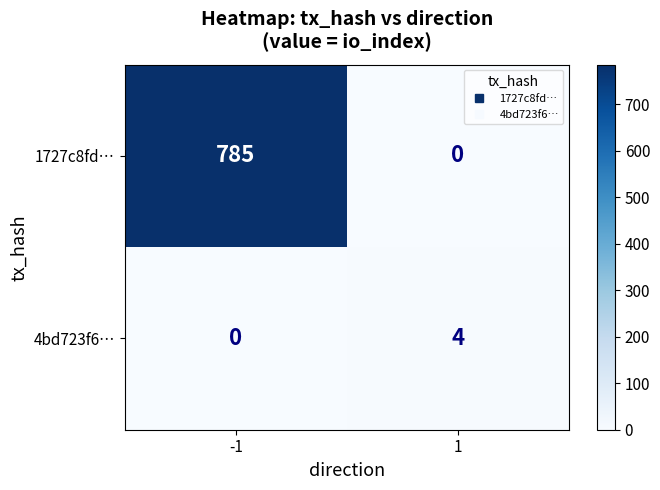

What is the sum of all 1727c8fd… values?

785